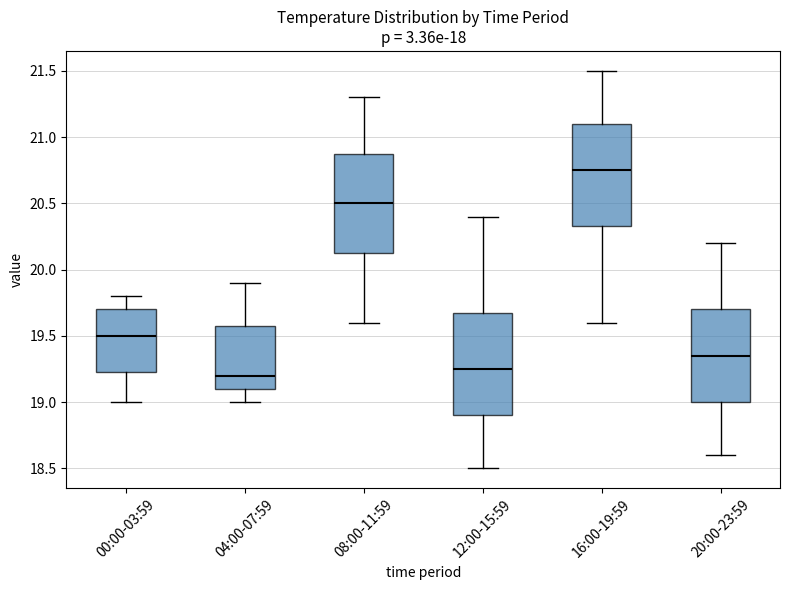

Reading left to right, read every box against the y-axis: the position of its median line, the range the box covers, and the ends of its whiskers. The values are not printed on the chart, so give them approximately, as read against the axis.

00:00-03:59: median 19.50, box 19.25 to 19.70, whiskers 19.00 to 19.80
04:00-07:59: median 19.20, box 19.10 to 19.60, whiskers 19.00 to 19.90
08:00-11:59: median 20.50, box 20.15 to 20.90, whiskers 19.60 to 21.30
12:00-15:59: median 19.25, box 18.90 to 19.70, whiskers 18.50 to 20.40
16:00-19:59: median 20.75, box 20.35 to 21.10, whiskers 19.60 to 21.50
20:00-23:59: median 19.35, box 19.00 to 19.70, whiskers 18.60 to 20.20